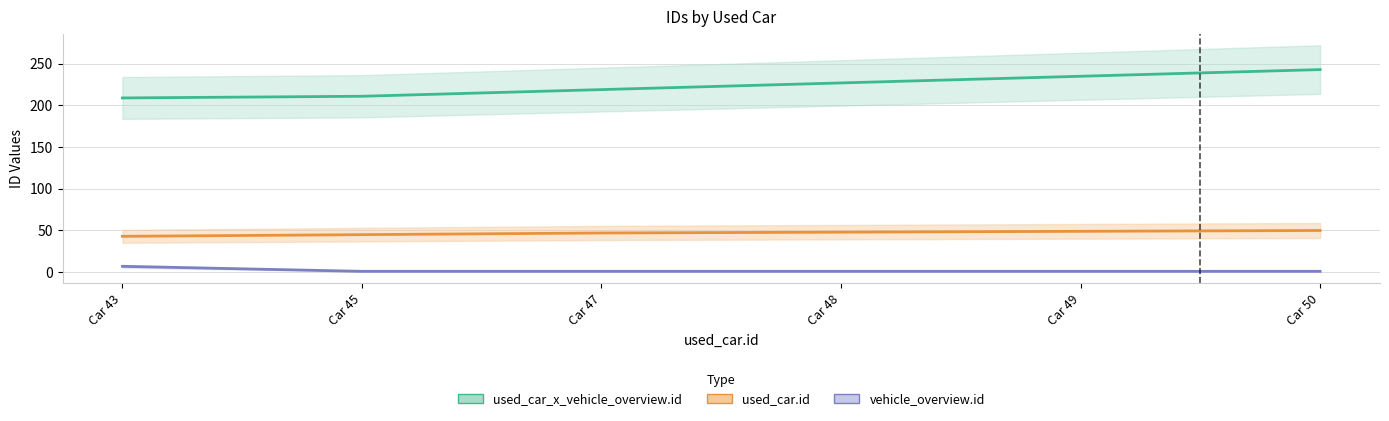

List the labels in order of used_car_x_vehicle_overview.id value, largest first.

Car 50, Car 49, Car 48, Car 47, Car 45, Car 43